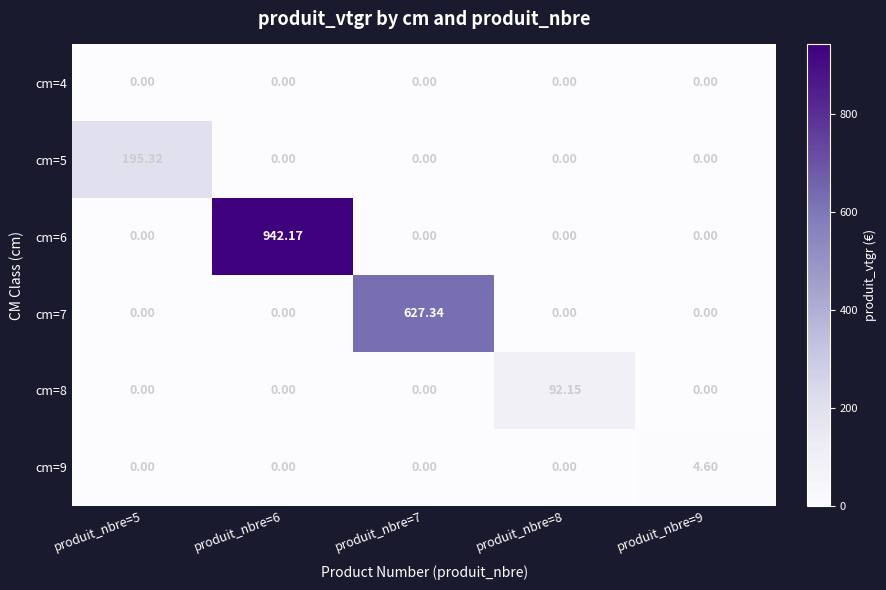

At which category does the chart reach its peak across all series?

produit_nbre=6